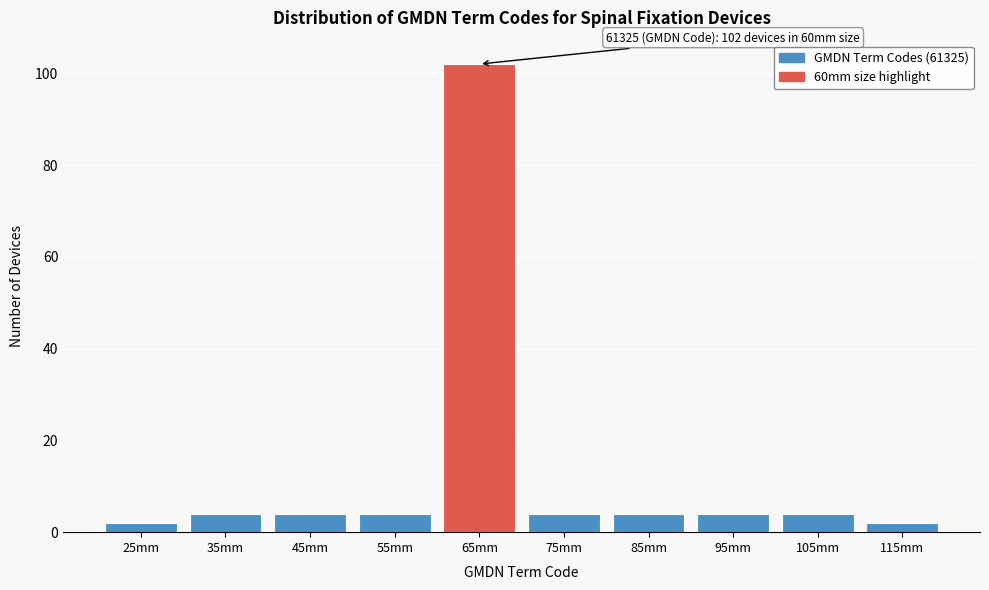

Reading left to right, extract all data points from this chart.

2	4	4	4	102	4	4	4	4	2